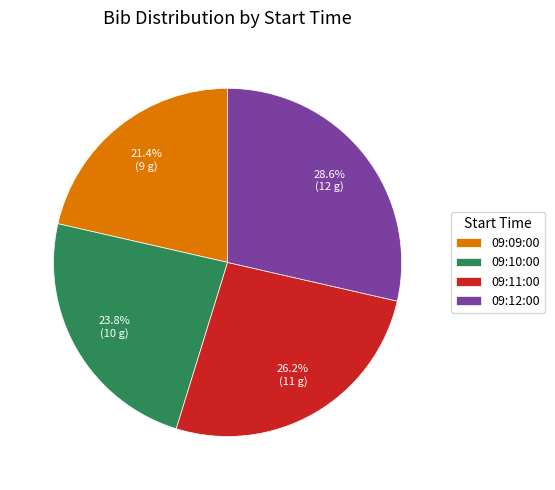

To the nearest percent, what is the difference between the 09:11:00 and 09:09:00 slice percentages?

5%